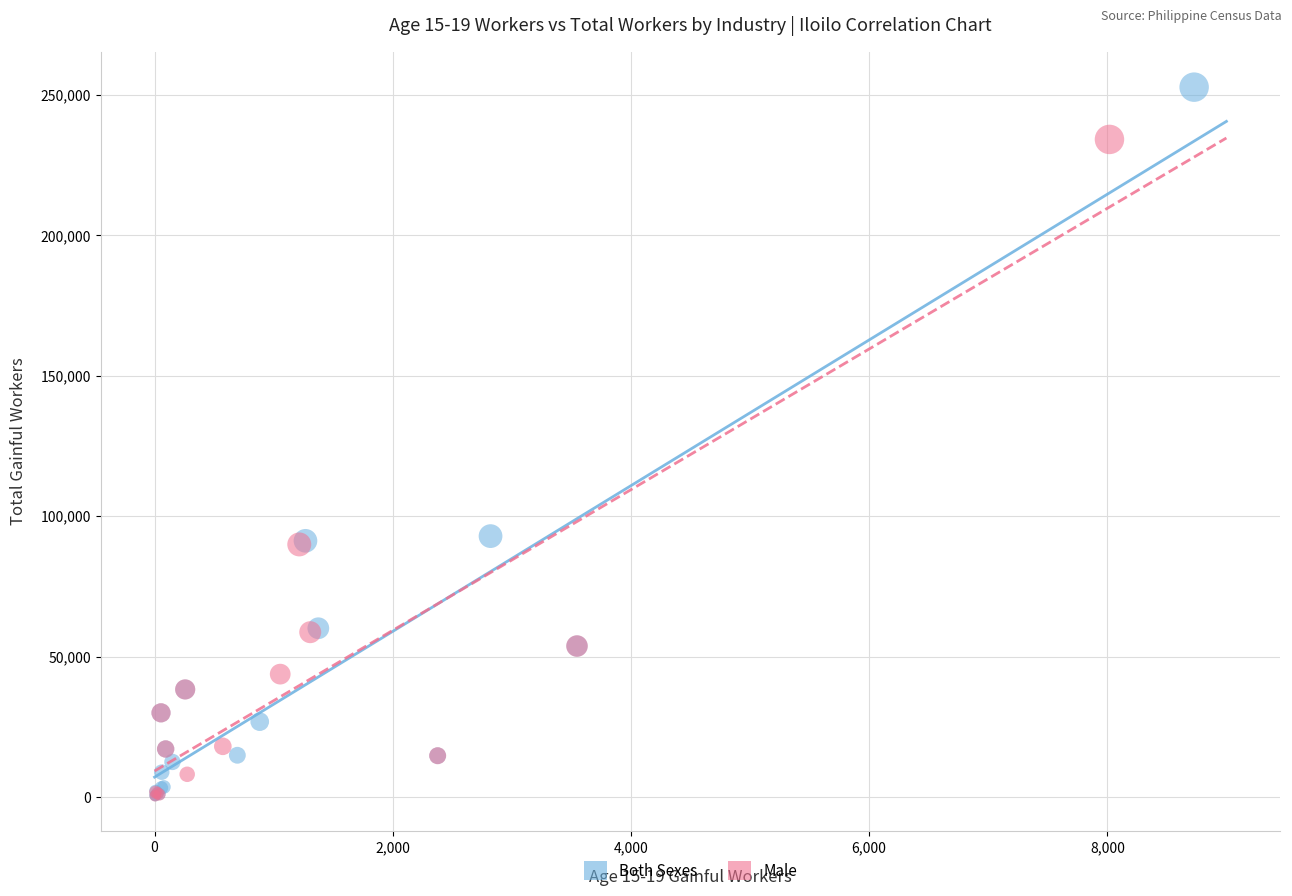

Which series contains the highest Y value?

Both Sexes